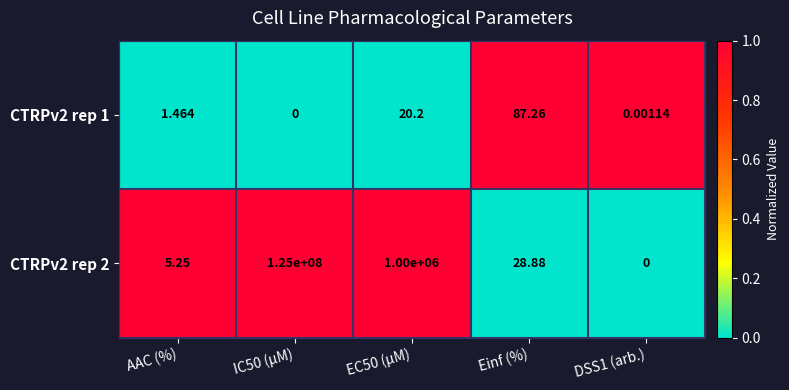

Where does the CTRPv2 rep 1 series first go above 1?

AAC (%)